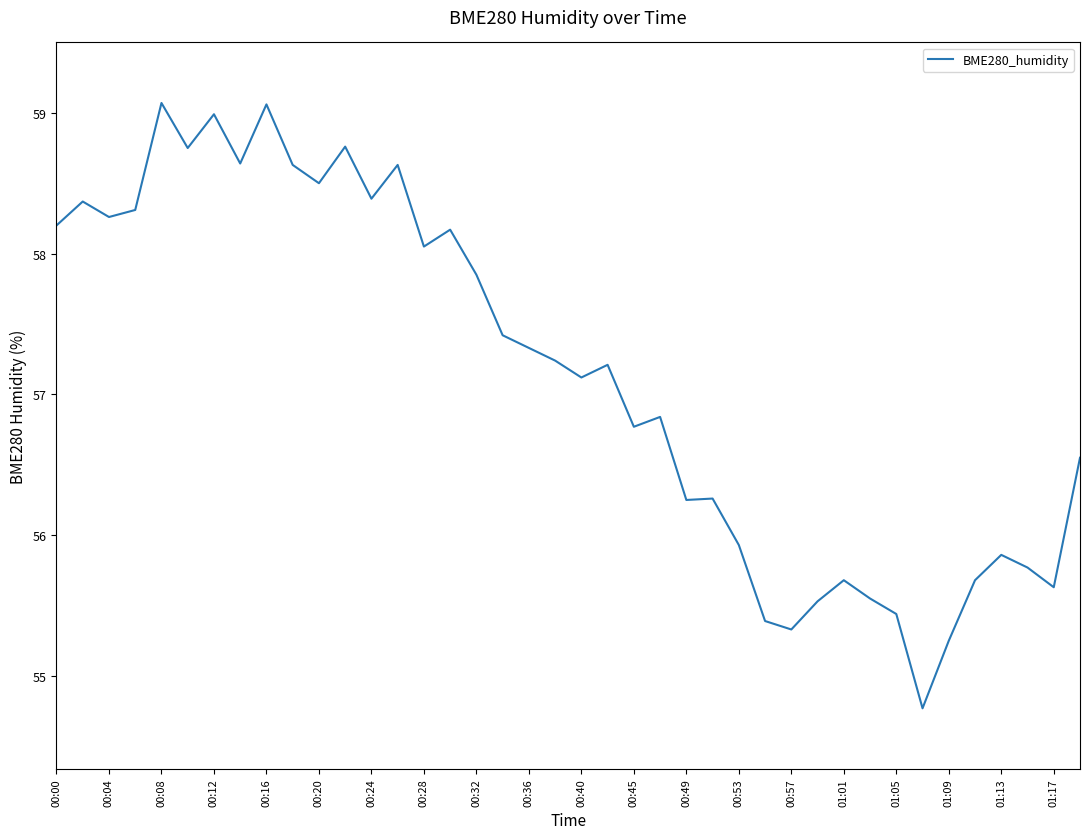

What is the maximum value shown in the chart?

59.1